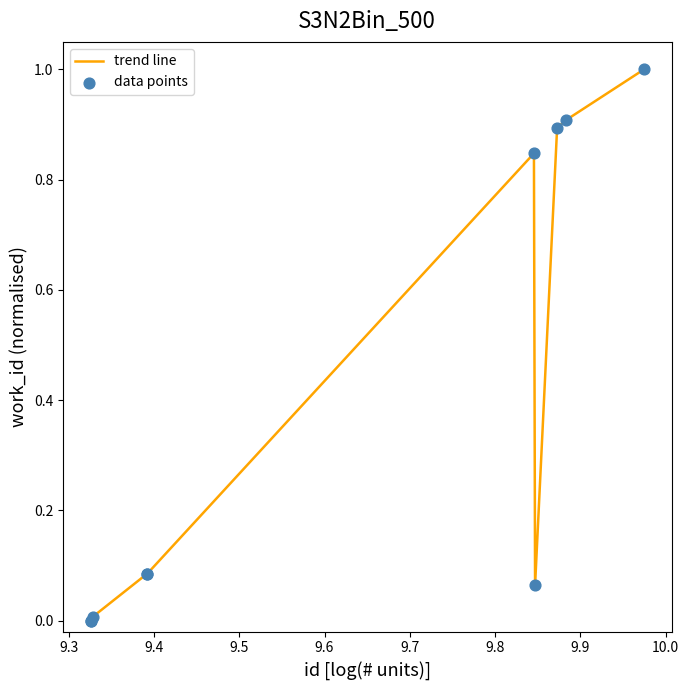

What is the greatest value displayed?

1.0